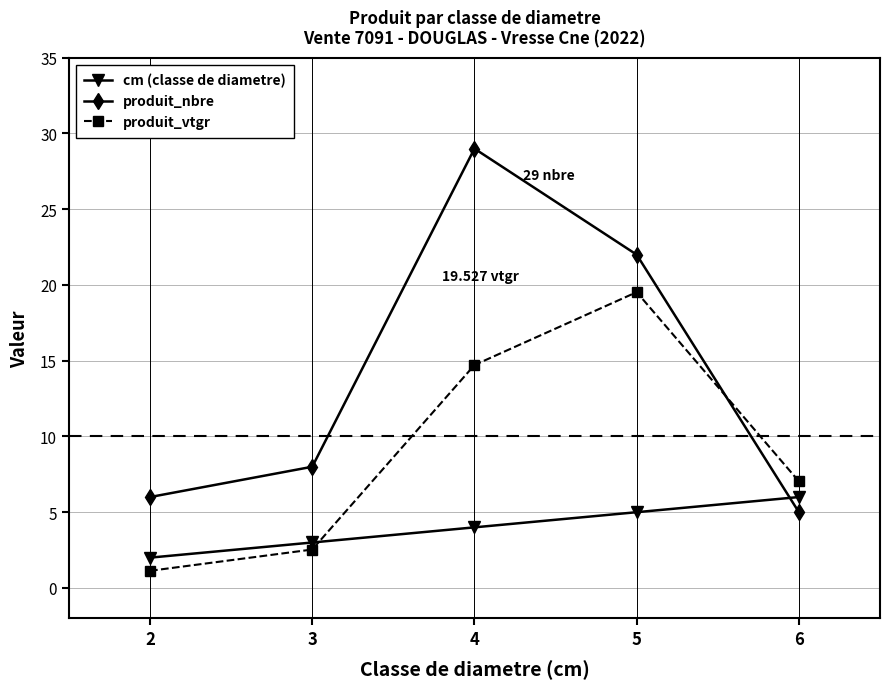

Between which two adjacent categories do cm (classe de diametre) and produit_nbre first intersect?

5 and 6